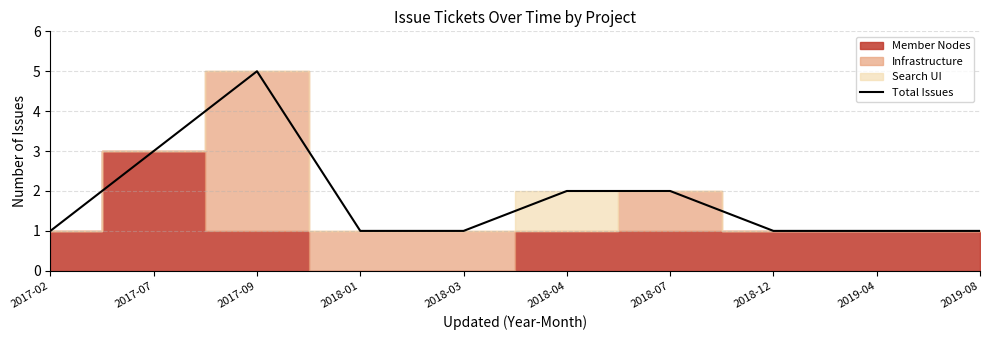

True or false: the data has more than 2 interior local peaks.

False